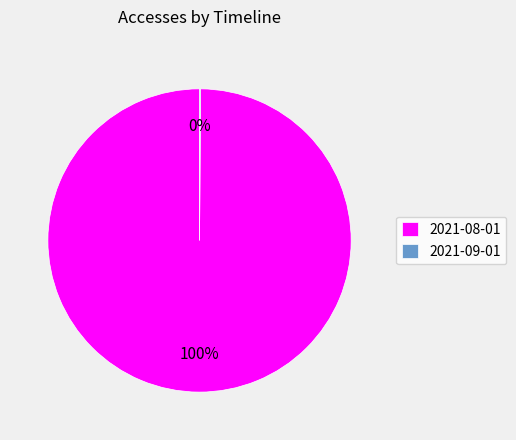

Is there a majority slice in this chart?

Yes